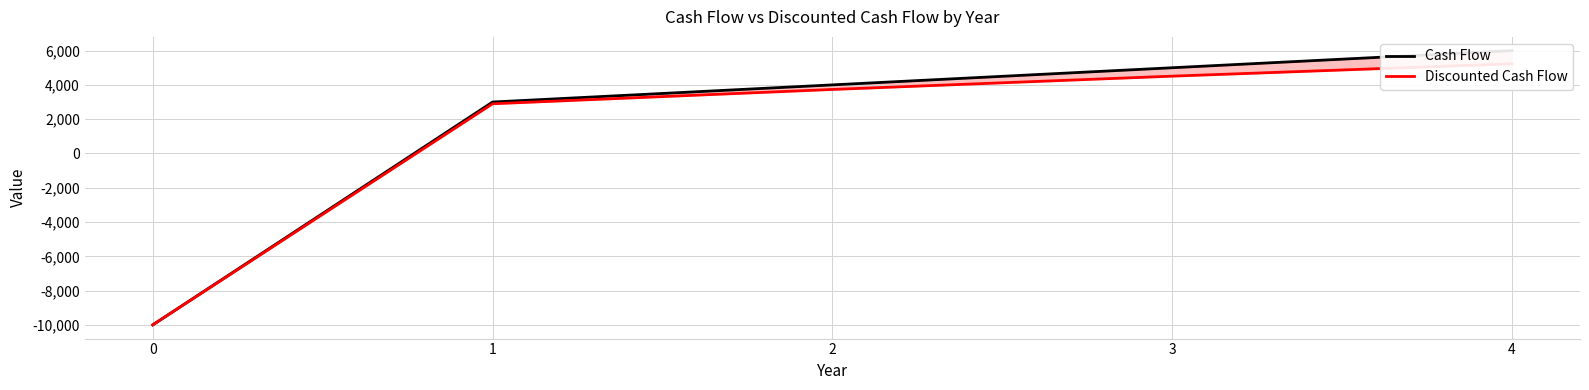

What is the maximum value shown in the chart?

6000.0